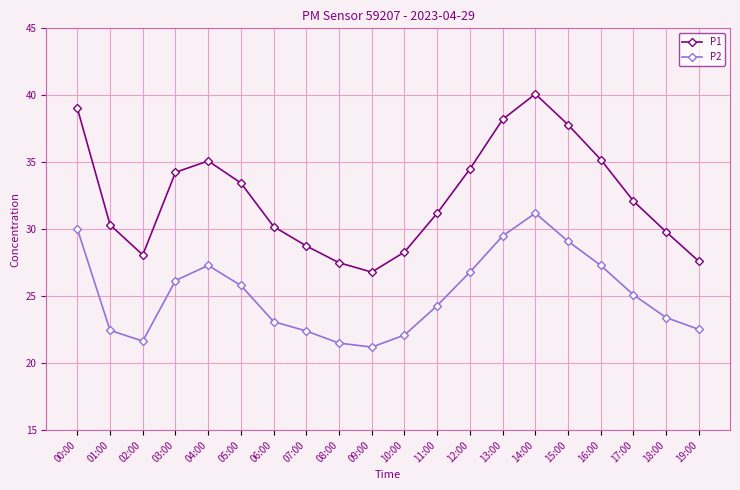

True or false: P1 has a value of 43.4 at 07:00.

False